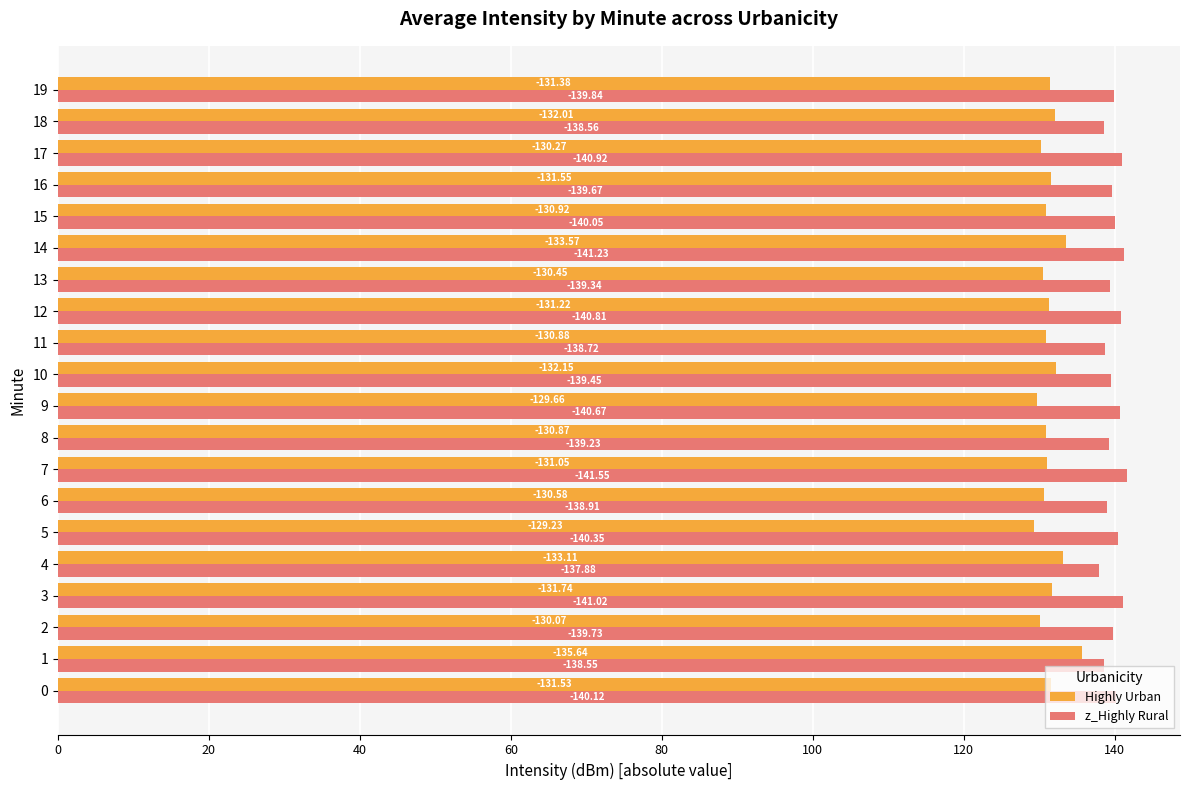

Which series has the widest spread of values?

Highly Urban